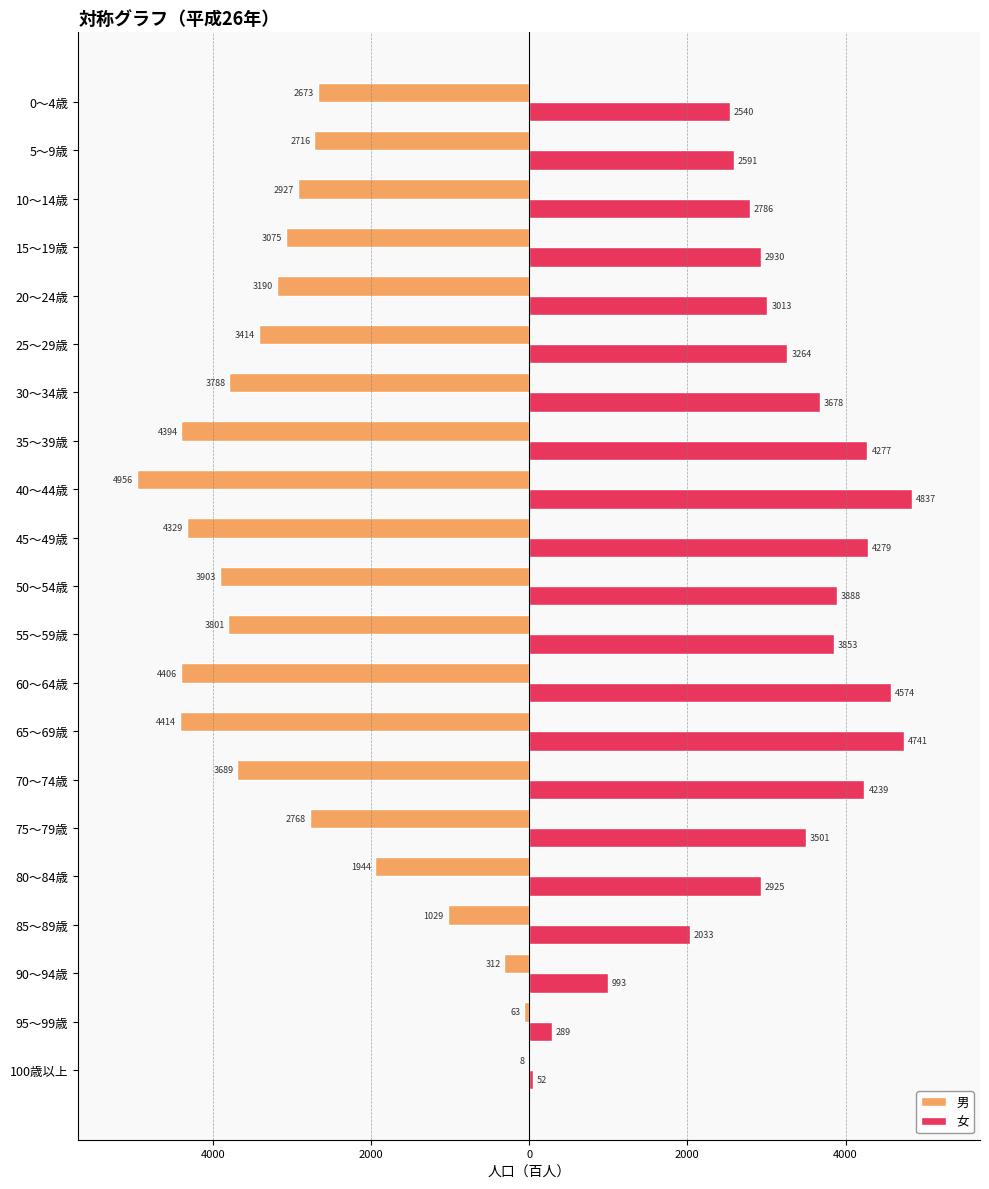

How many values in the 男 series exceed -3190?

10